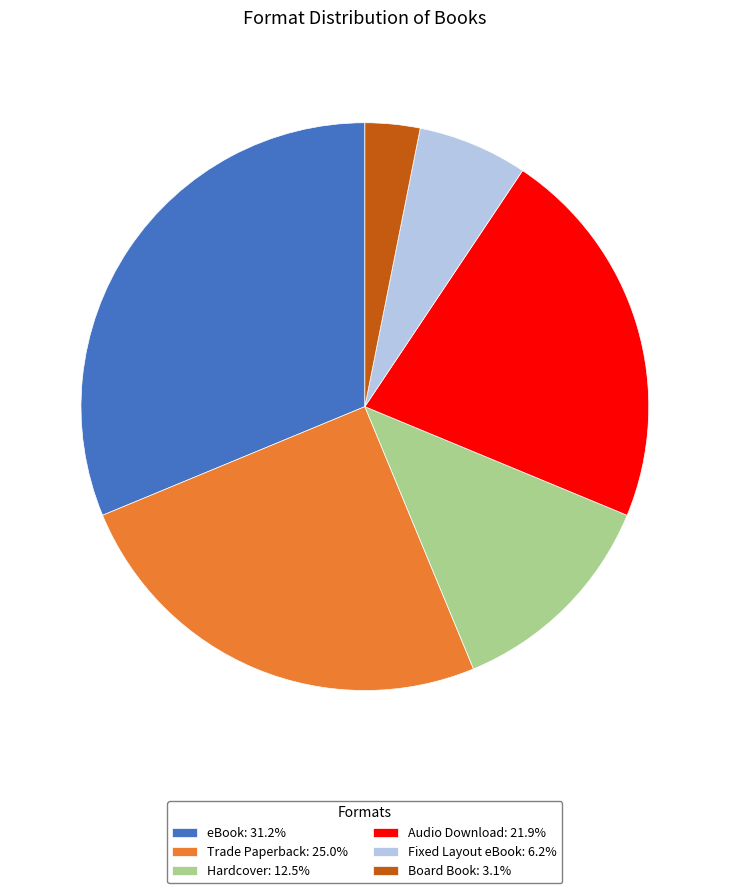

What is the ratio of the value at Hardcover: 12.5% to the value at eBook: 31.2%?

0.4